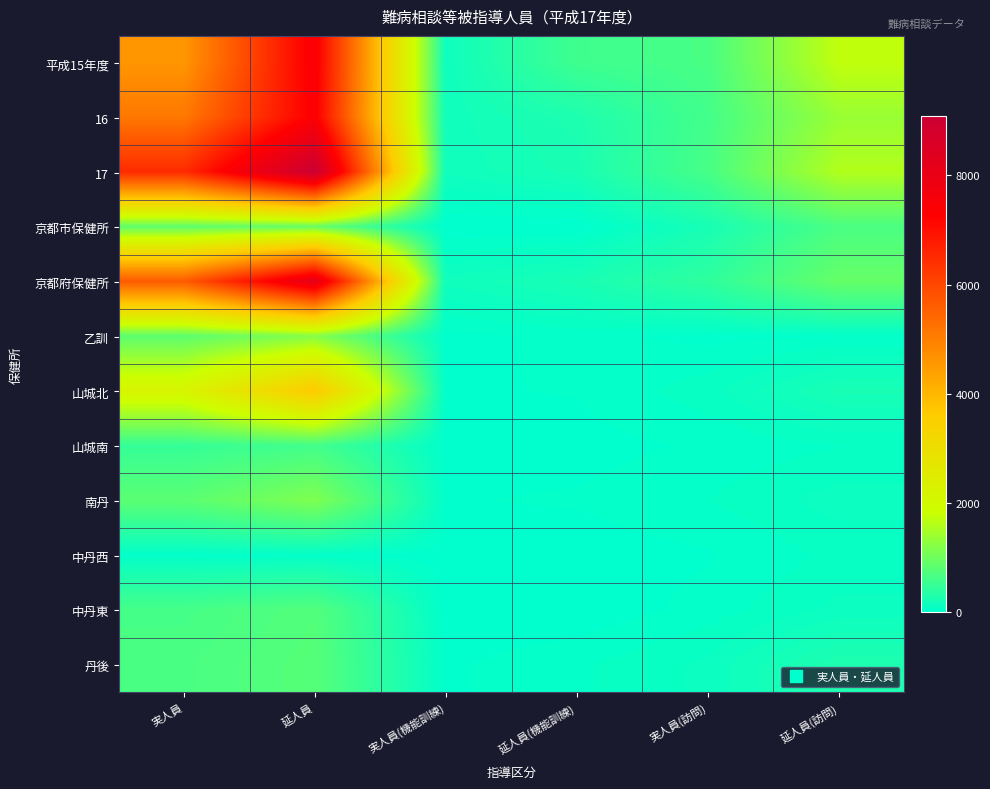

Reading left to right, what are all the values shown in this chart?

平成15年度: 実人員=4599	延人員=7442	実人員(機能訓練)=137	延人員(機能訓練)=559	実人員(訪問)=650	延人員(訪問)=1727
16: 実人員=5135	延人員=7372	実人員(機能訓練)=154	延人員(機能訓練)=268	実人員(訪問)=600	延人員(訪問)=1369
17: 実人員=6506	延人員=9087	実人員(機能訓練)=151	延人員(機能訓練)=227	実人員(訪問)=640	延人員(訪問)=1592
京都市保健所: 実人員=851	延人員=932	実人員(機能訓練)=0	延人員(機能訓練)=0	実人員(訪問)=216	延人員(訪問)=673
京都府保健所: 実人員=5655	延人員=8155	実人員(機能訓練)=151	延人員(機能訓練)=227	実人員(訪問)=424	延人員(訪問)=919
乙訓: 実人員=833	延人員=1192	実人員(機能訓練)=21	延人員(機能訓練)=48	実人員(訪問)=23	延人員(訪問)=34
山城北: 実人員=2199	延人員=3673	実人員(機能訓練)=31	延人員(機能訓練)=38	実人員(訪問)=92	延人員(訪問)=222
山城南: 実人員=480	延人員=600	実人員(機能訓練)=20	延人員(機能訓練)=20	実人員(訪問)=41	延人員(訪問)=70
南丹: 実人員=816	延人員=1135	実人員(機能訓練)=33	延人員(機能訓練)=40	実人員(訪問)=71	延人員(訪問)=123
中丹西: 実人員=35	延人員=44	実人員(機能訓練)=12	延人員(機能訓練)=12	実人員(訪問)=31	延人員(訪問)=80
中丹東: 実人員=626	延人員=741	実人員(機能訓練)=5	延人員(機能訓練)=5	実人員(訪問)=51	延人員(訪問)=117
丹後: 実人員=666	延人員=770	実人員(機能訓練)=29	延人員(機能訓練)=64	実人員(訪問)=115	延人員(訪問)=273